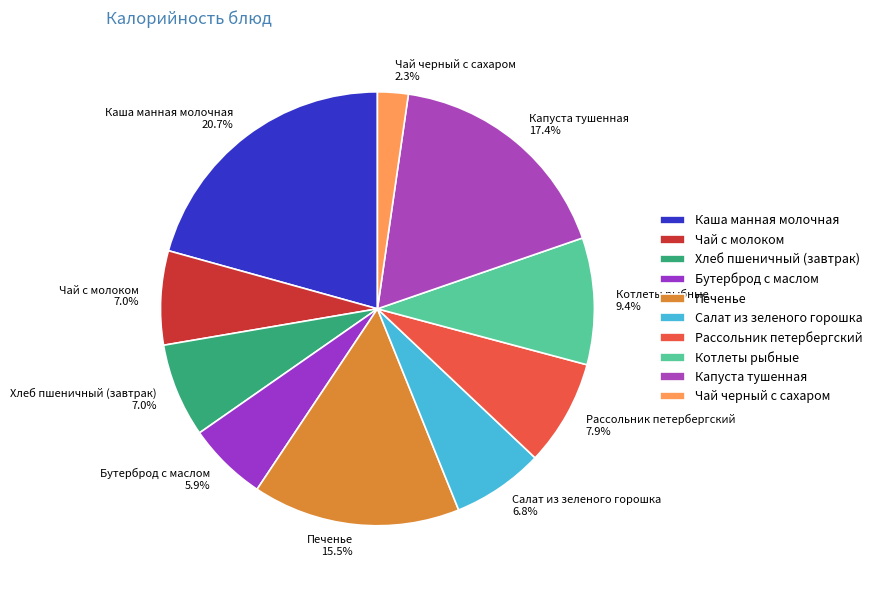

To the nearest percent, what is the average slice percentage?

10%